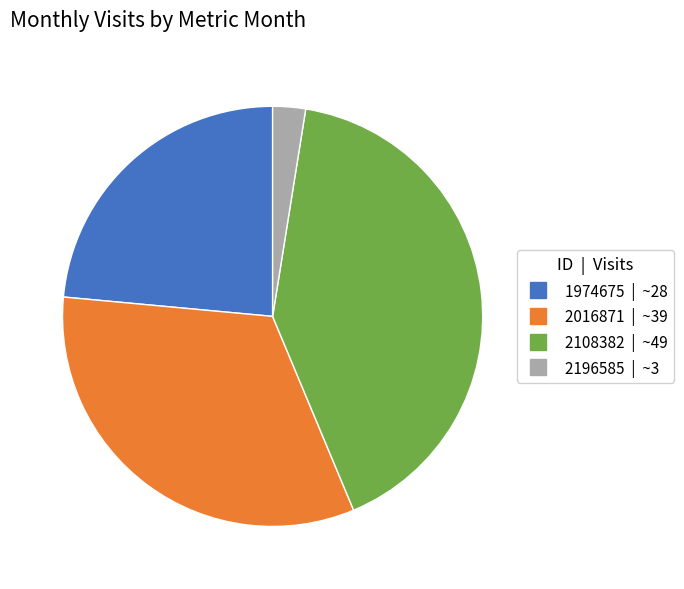

Do 2016871 and 2196585 together represent more than half of the pie?

No